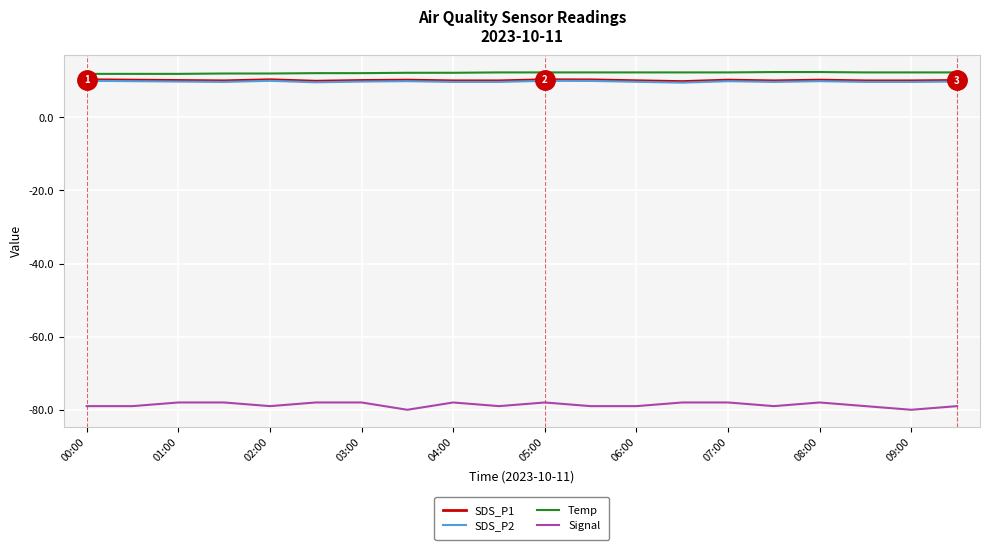

Which series has the largest range (max minus min)?

Signal